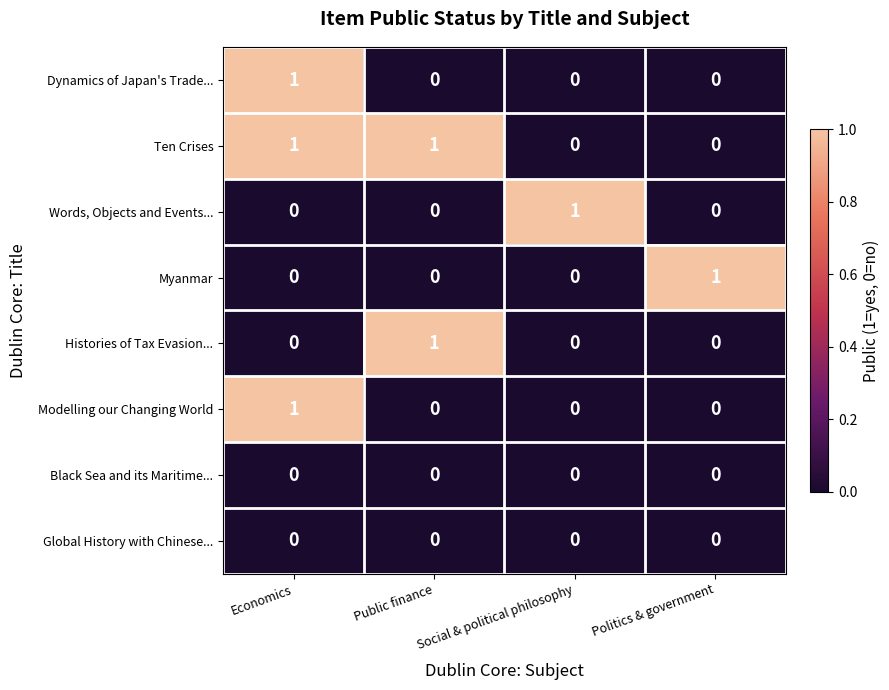

Count the Dynamics of Japan's Trade... values in the range 0 to 1.

4